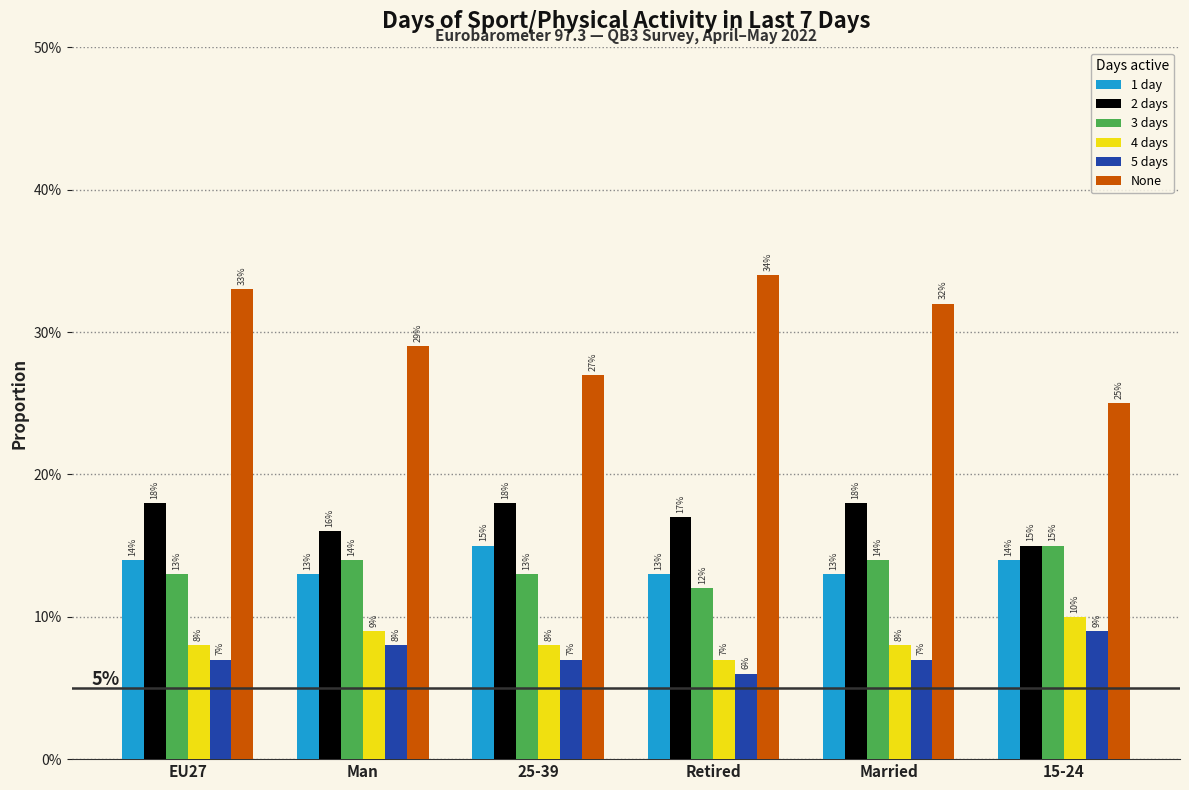

What is the label of the 2nd bar from the right?

Married